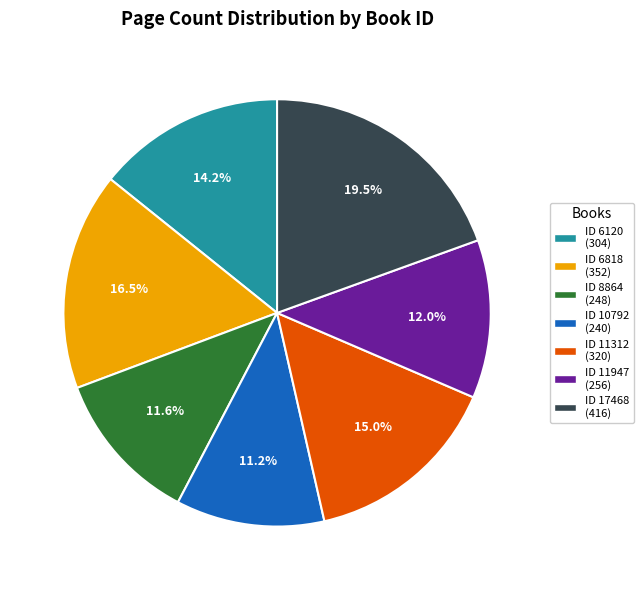

What percentage do ID 6120 (304) and ID 8864 (248) together represent?

25.8%